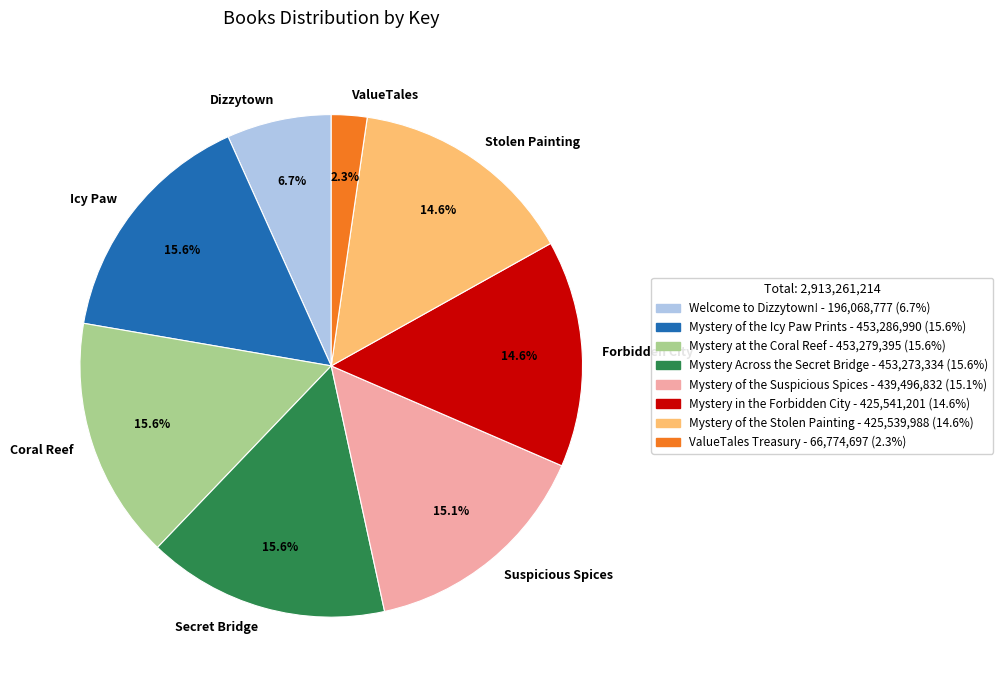

Which has a higher value, Dizzytown or Icy Paw?

Icy Paw